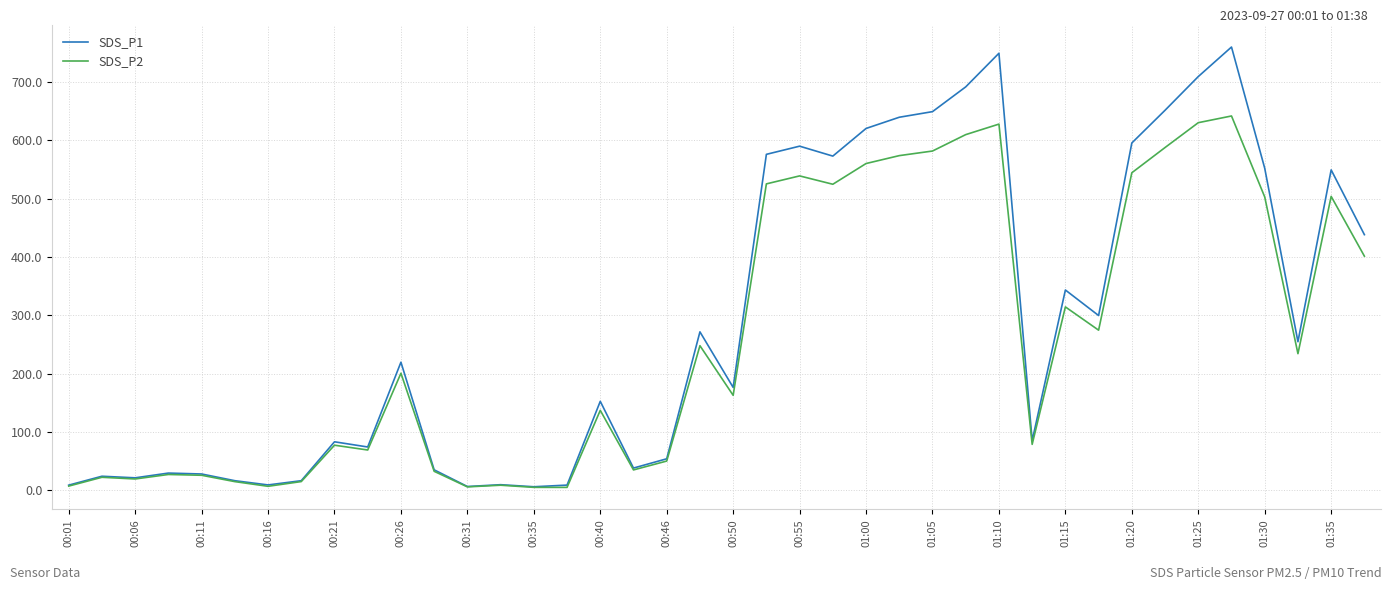

What is the lowest value of the SDS_P1 series?

6.2